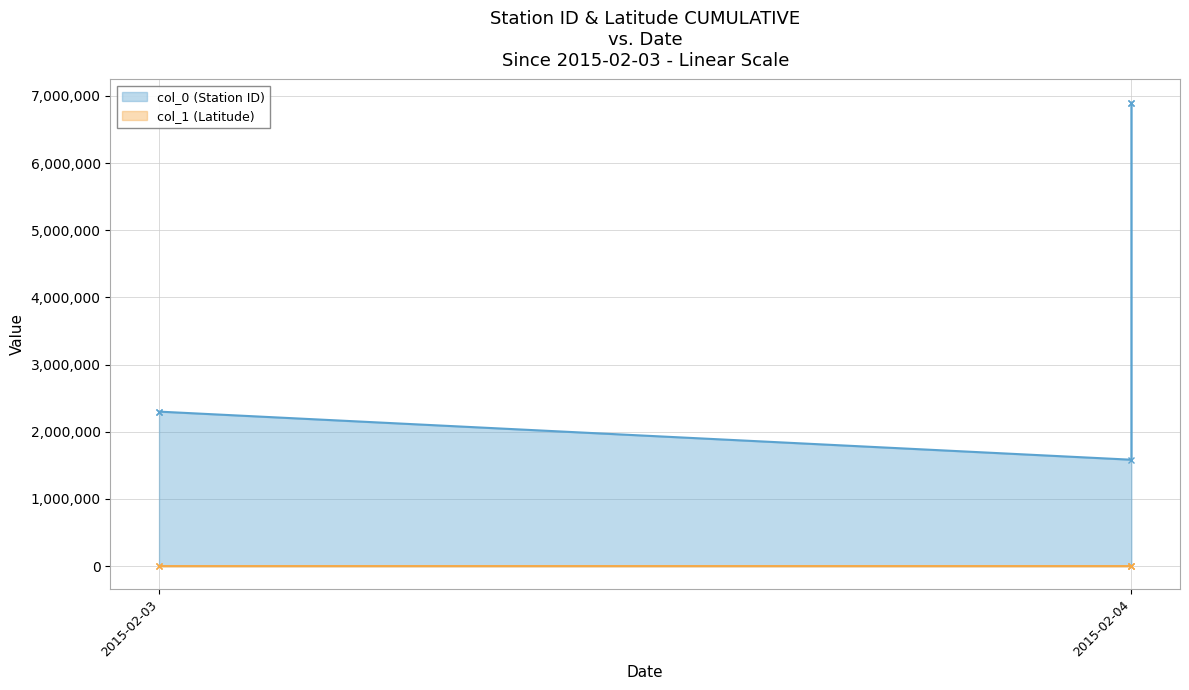

What is the difference between the maximum and second lowest values in the col_1 (Latitude) series?

12.2